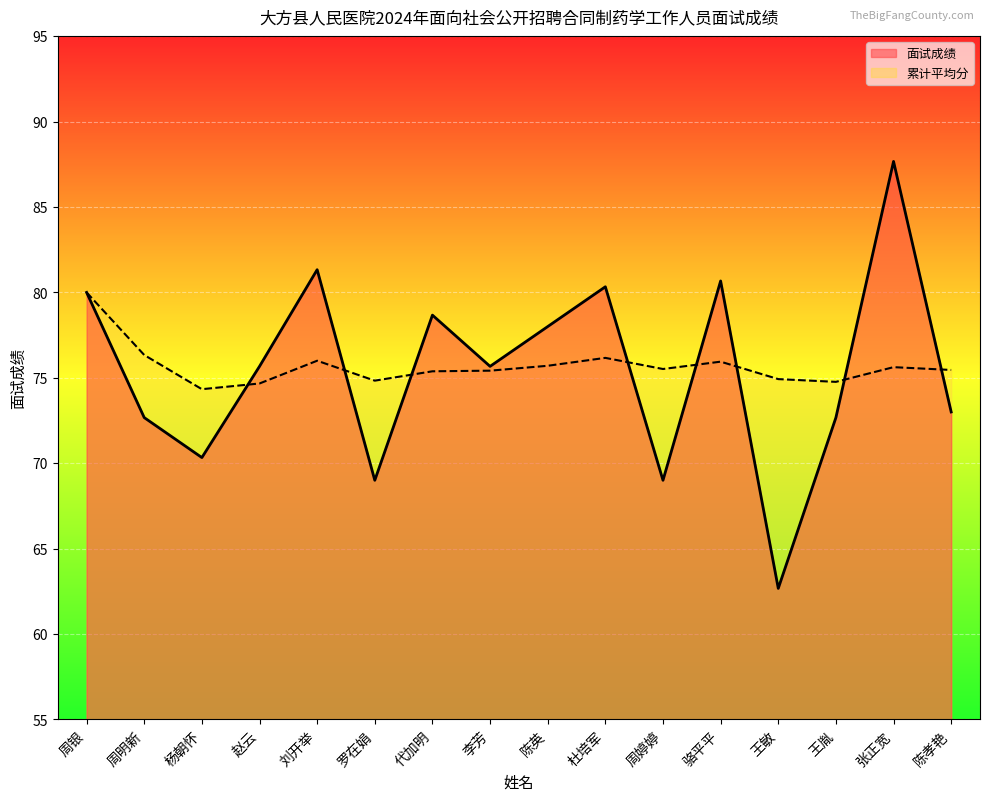

What is the label of the 10th point from the right?

代加明